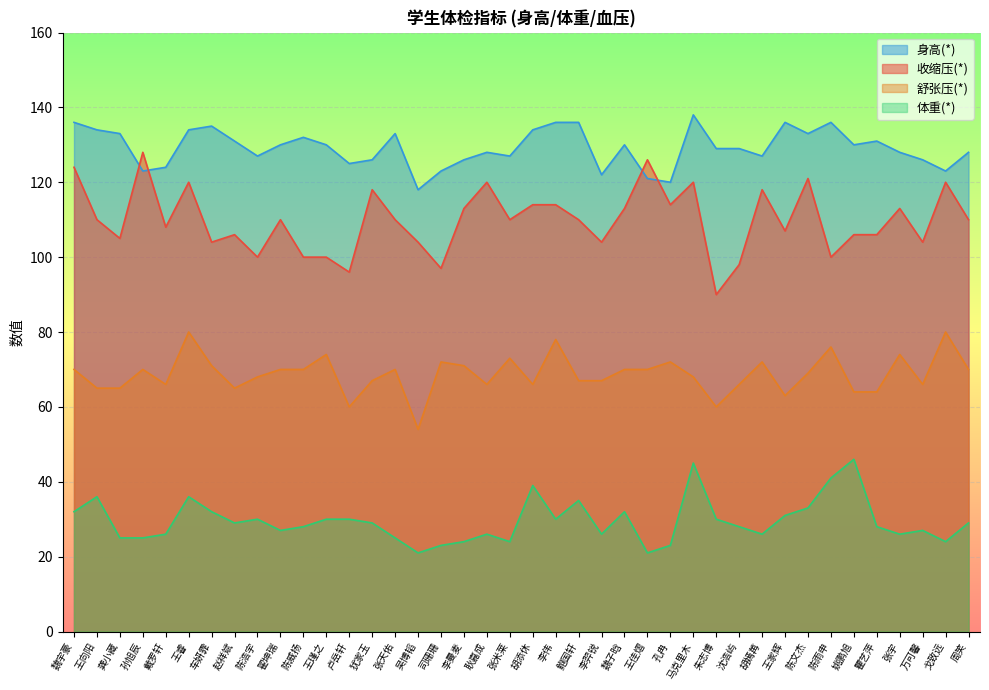

Does the chart display data point markers on the line(s)?

No